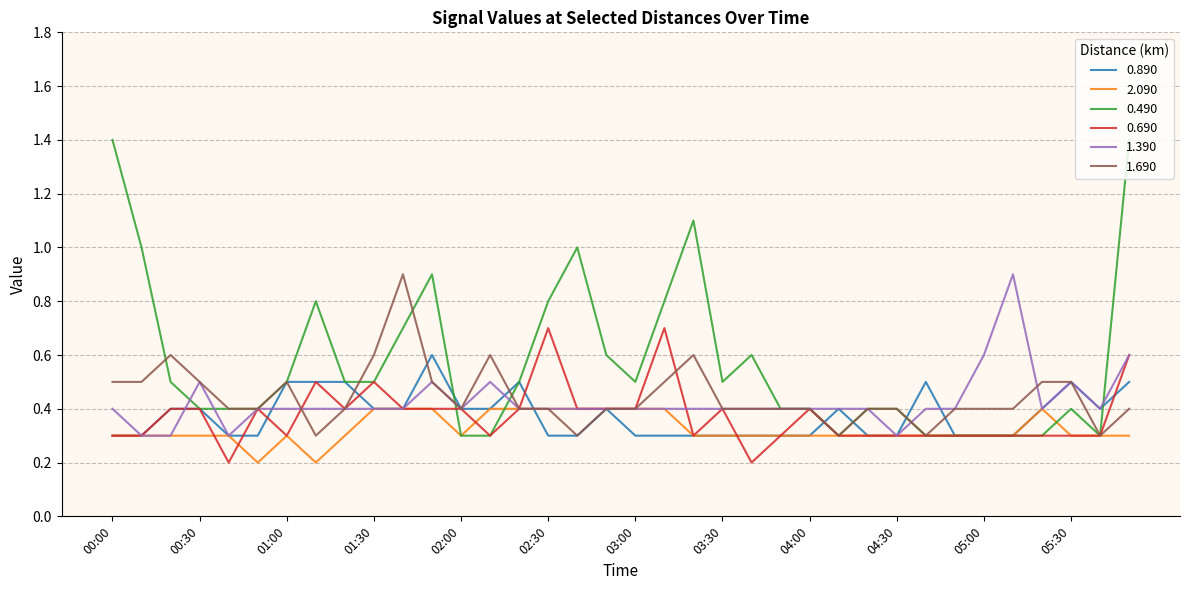

What is the maximum value shown in the chart?

1.4